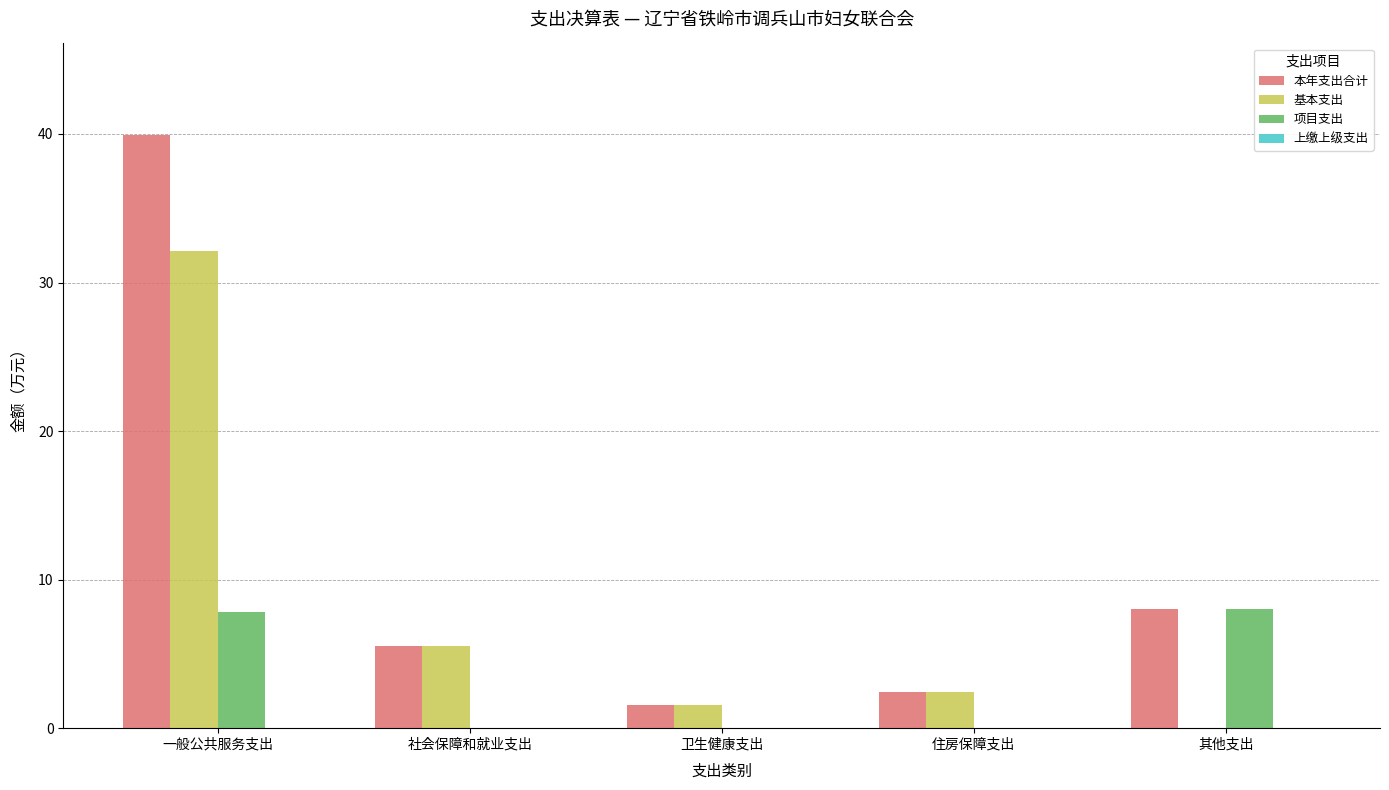

True or false: 本年支出合计 has a value of 2.5 at 住房保障支出.

True